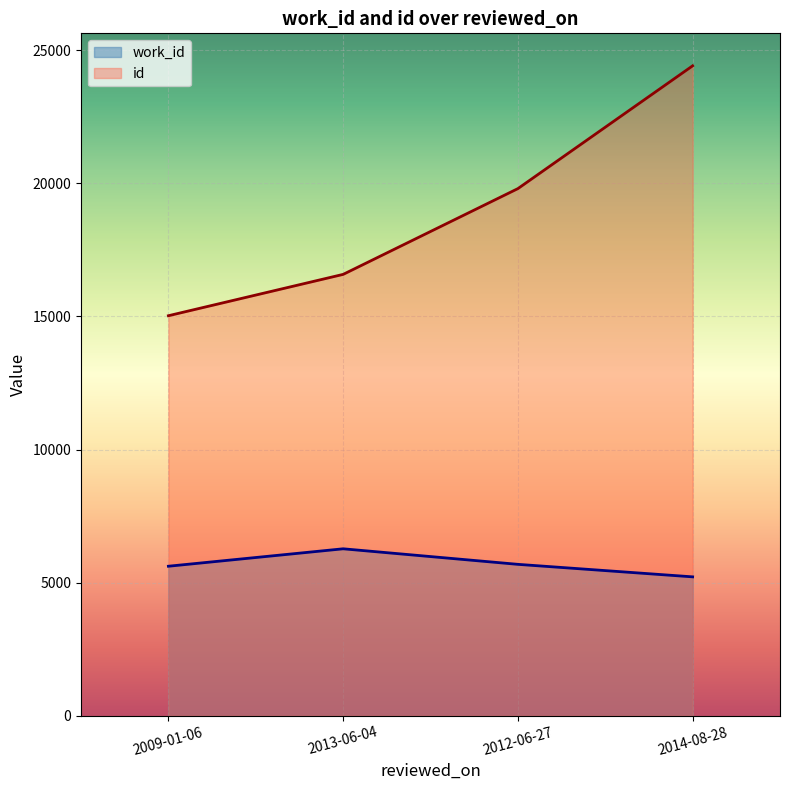

What is the difference between the work_id values at 2012-06-27 and 2013-06-04?

584